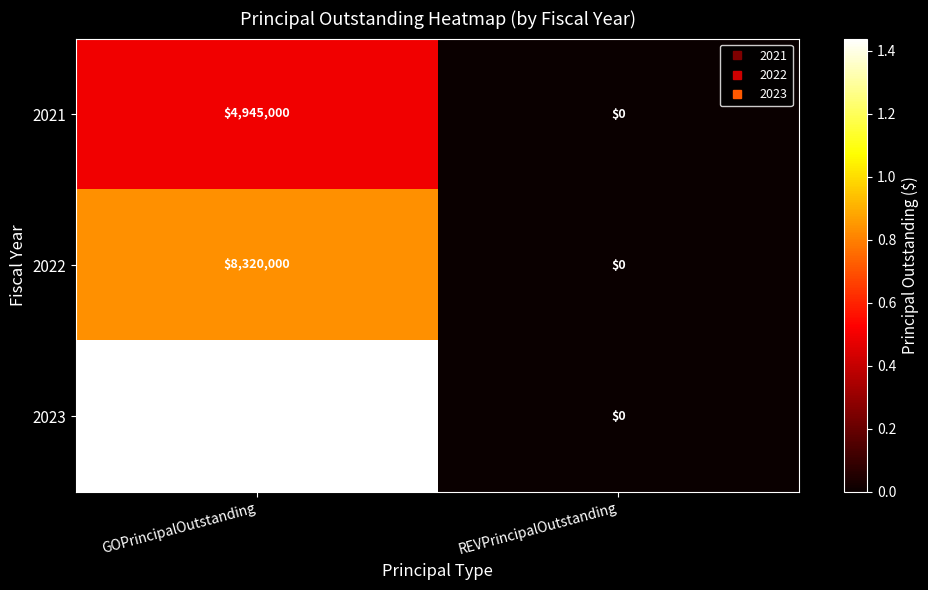

What is the difference between the maximum and minimum values in the 2022 series?

8320000